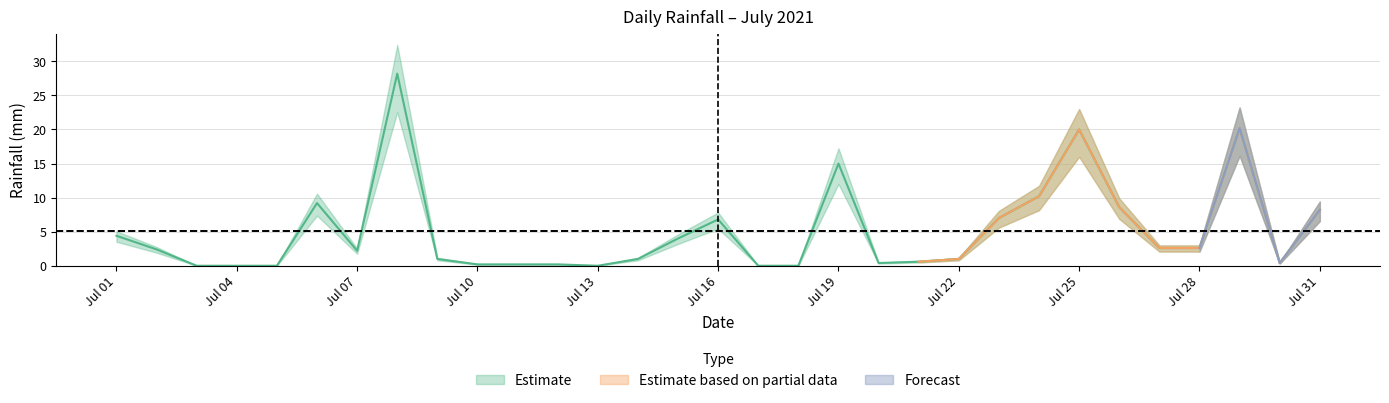

Reading left to right, transcribe all the data shown in this chart.

4.4	2.4	0.0	0.0	0.0	9.2	2.2	28.2	1.0	0.2	0.2	0.2	0.0	1.0	4.0	6.8	0.0	0.0	15.0	0.4	0.6	1.0	7.0	10.2	20.0	8.6	2.6	2.6	20.2	0.4	8.2